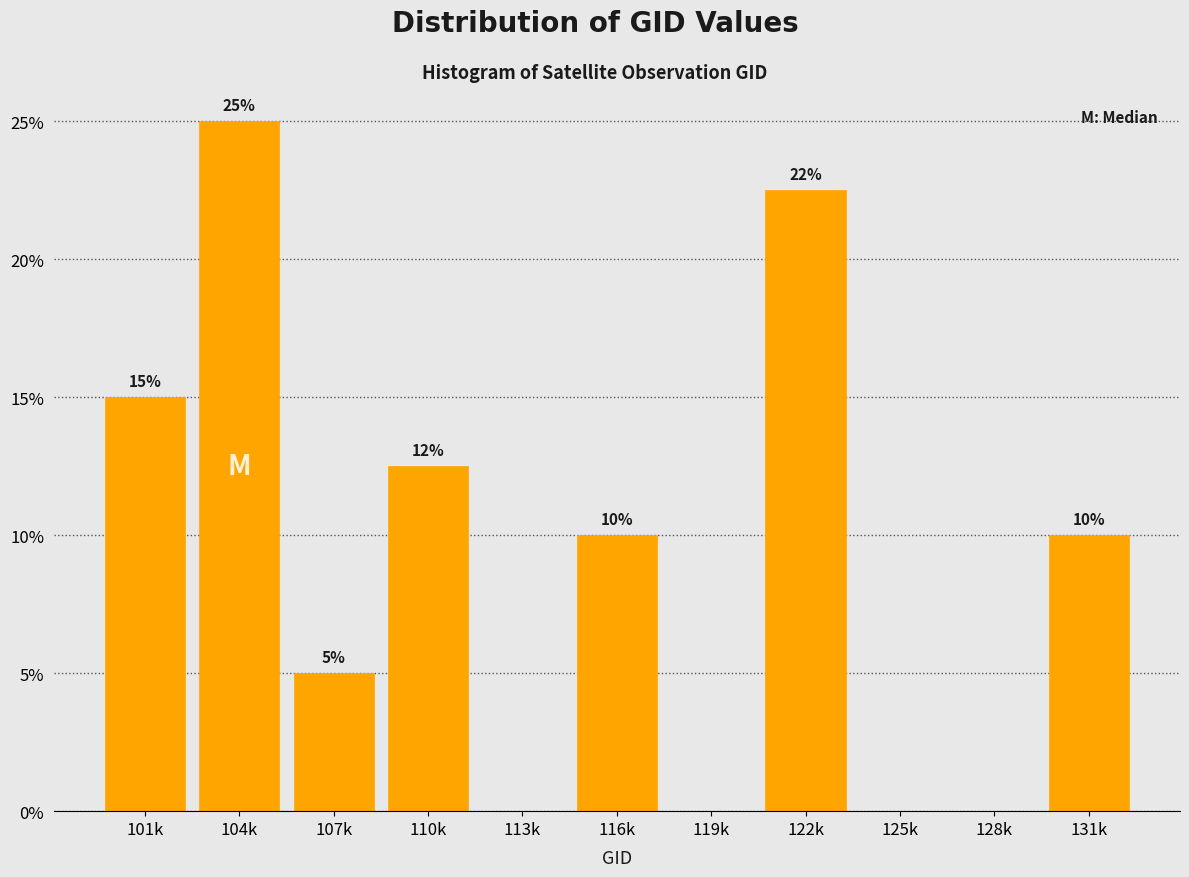

At which label is the value closest to 12?

110k